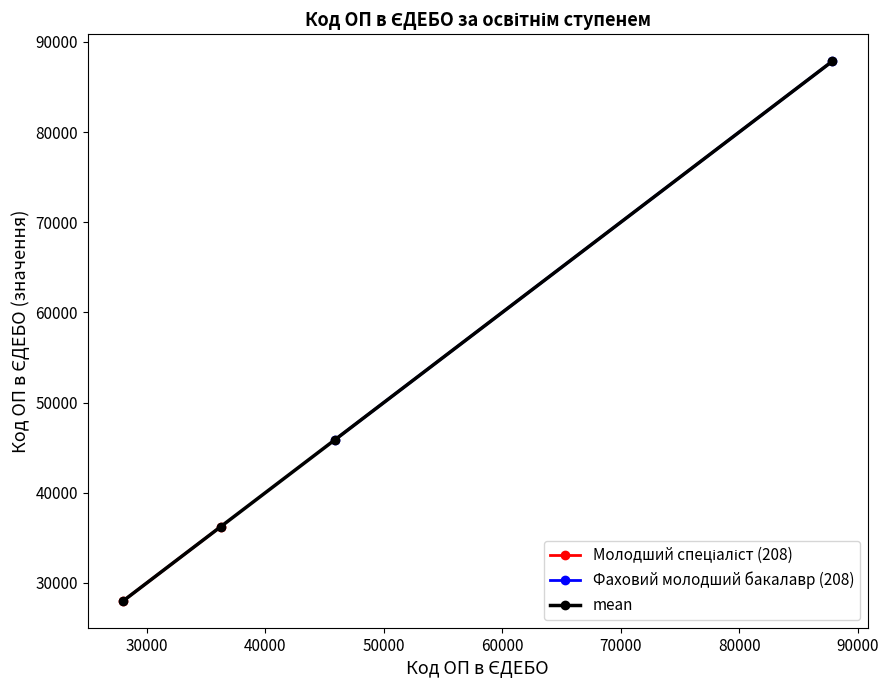

Is it true that Фаховий молодший бакалавр (208) equals 76427 at 28015?

False